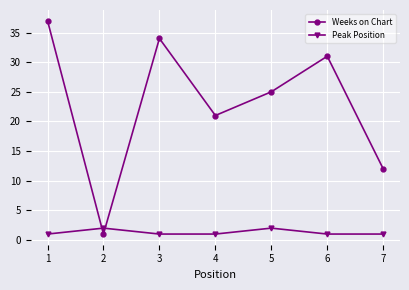

True or false: Peak Position has more than 0 interior local peaks.

True